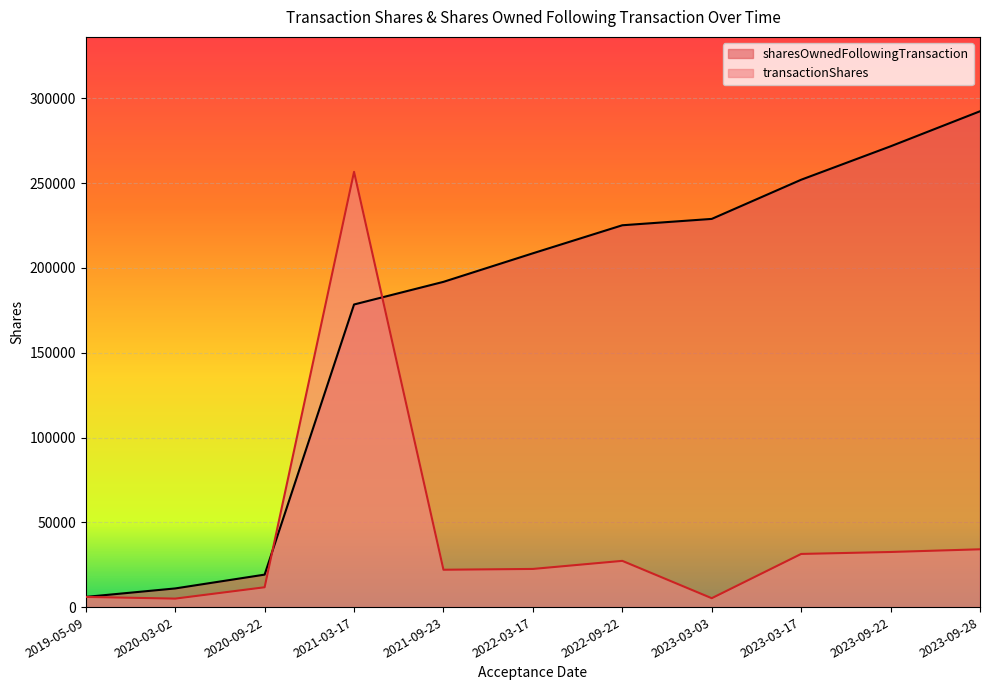

How many lines are shown in the chart?

2